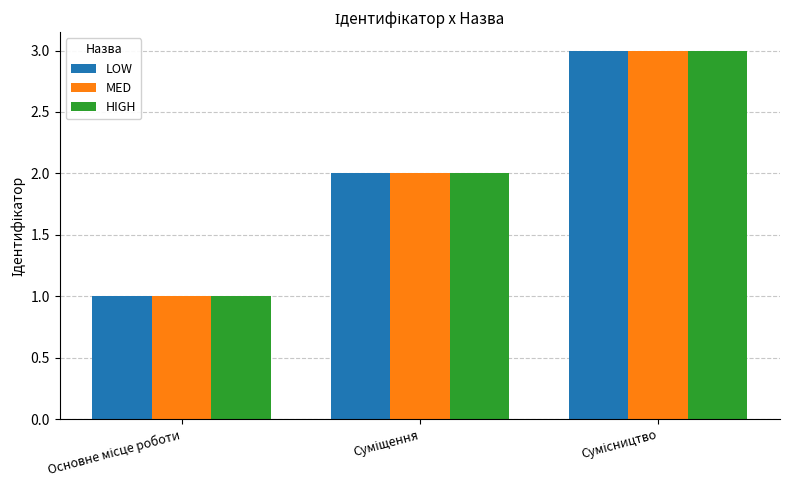

What is the sum of all MED values?

6